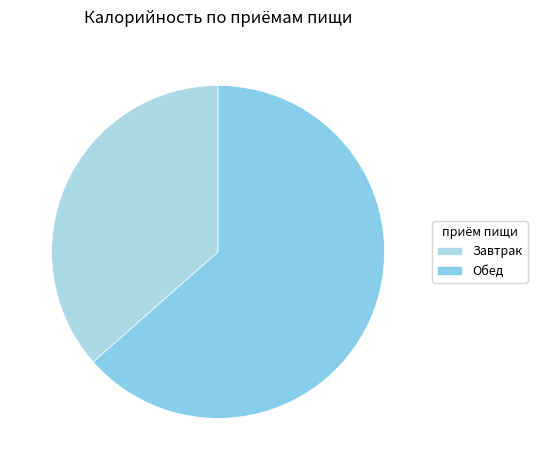

How many segments does this pie chart have?

2